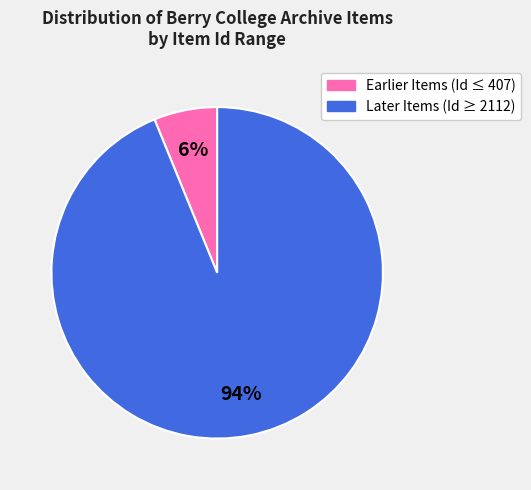

Do Earlier Items (Id ≤ 407) and Later Items (Id ≥ 2112) together represent more than half of the pie?

Yes